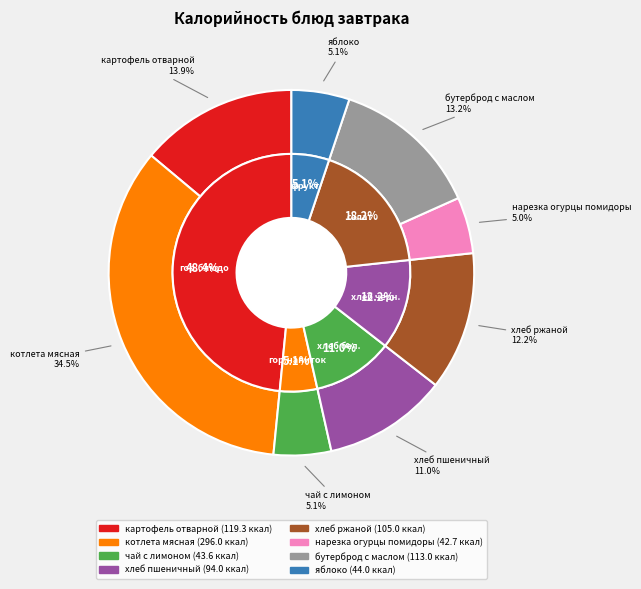

To the nearest percent, what percentage of the pie is нарезка огурцы помидоры?

5%